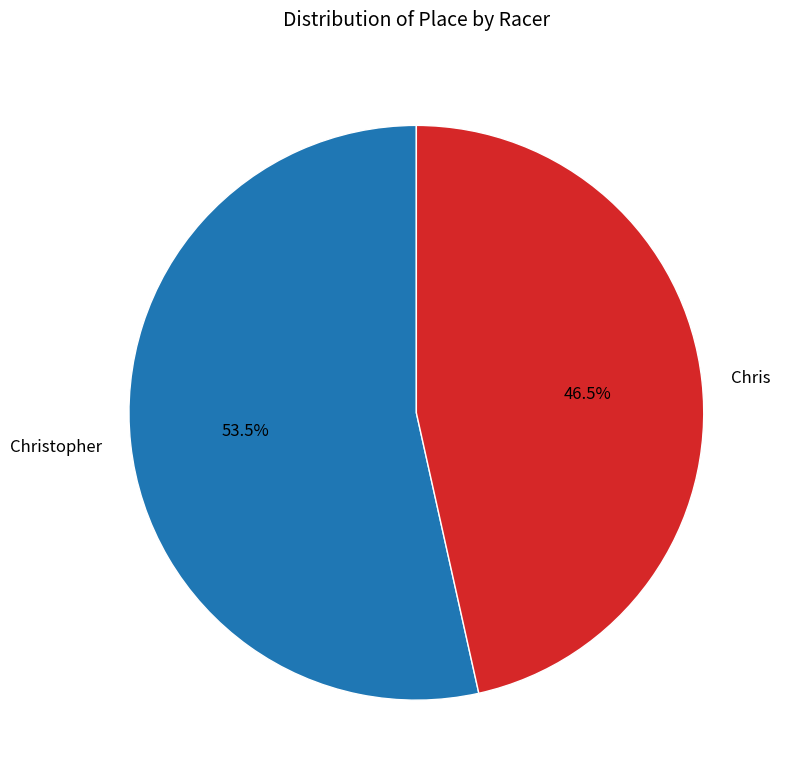

Does Chris represent more than half of the total?

No